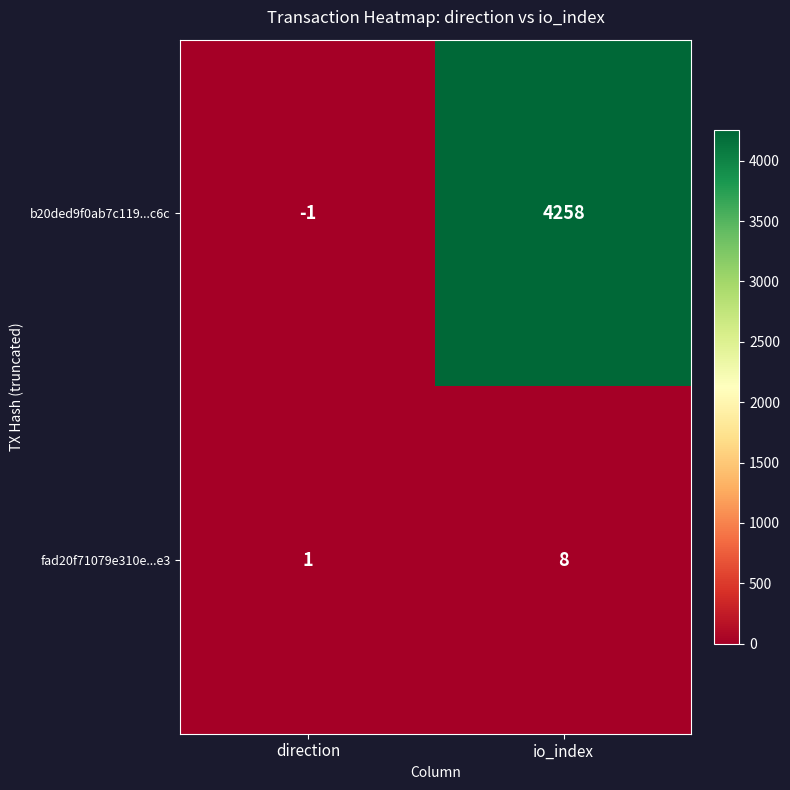

Reading right to left, list all the values displayed in this chart.

b20ded9f0ab7c119...c6c: 4258	-1
fad20f71079e310e...e3: 8	1